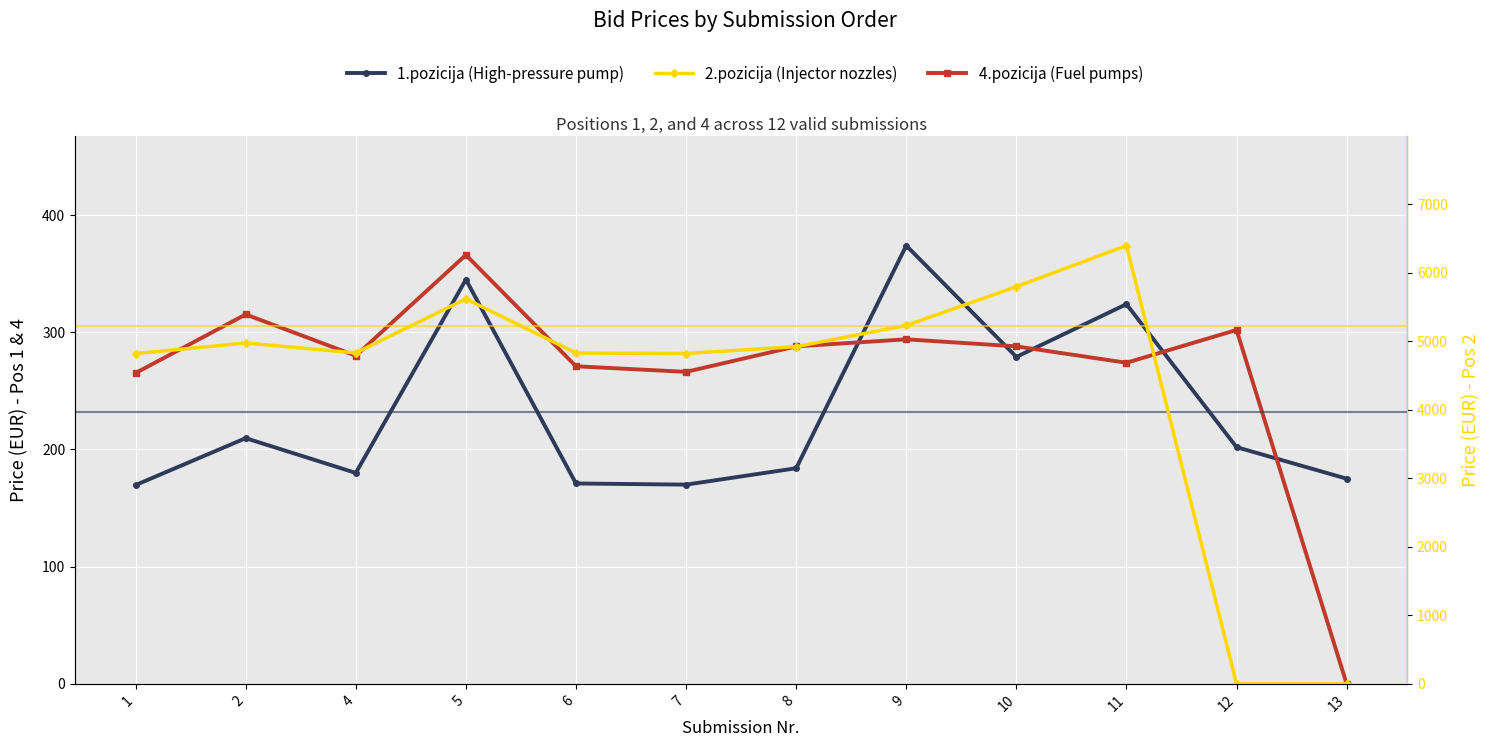

At which category is the sum across all series the highest?

11